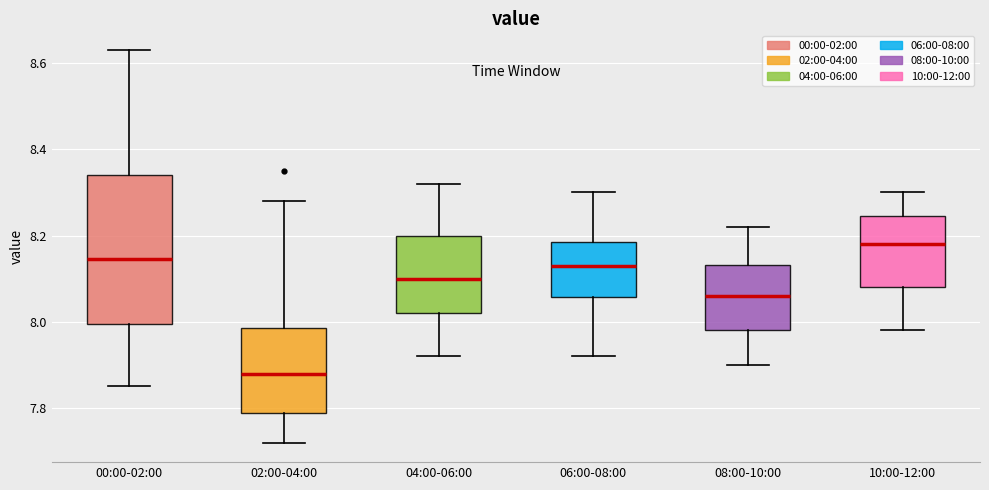

Where does the upper whisker of the box for 08:00-10:00 end on the y-axis? The values are not printed on the chart, so give them approximately, as read against the axis.

8.22